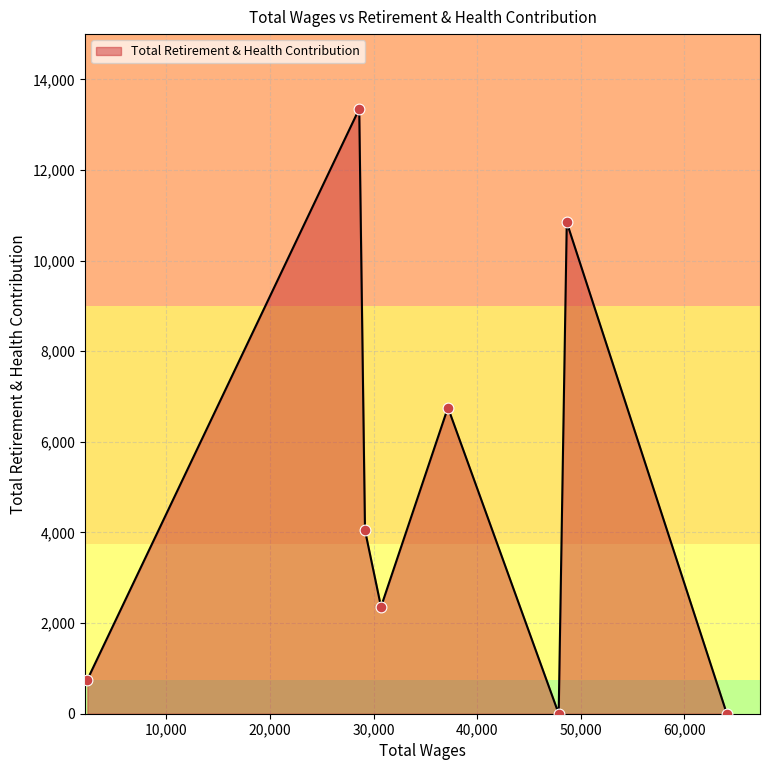

How many interior local peaks (higher than both neighbors) does the data have?

3